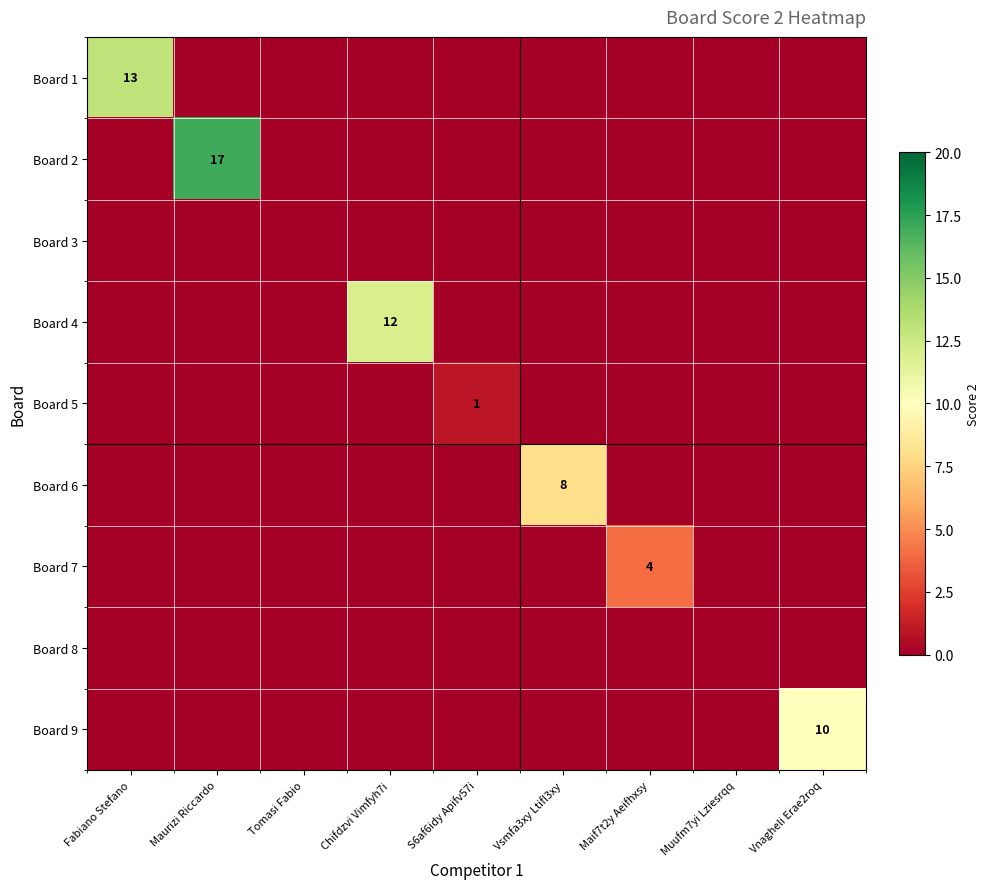

The Board 7 series shows 0 at S6af6idy Apifv57i. True or false?

True